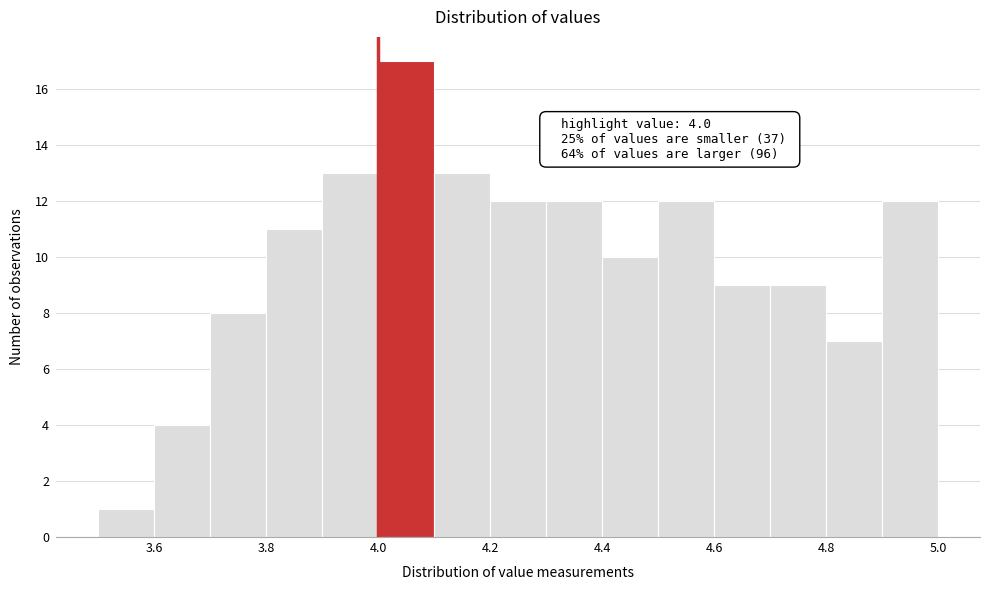

Over which range of the x-axis is the bar tallest?

4.0 to 4.1